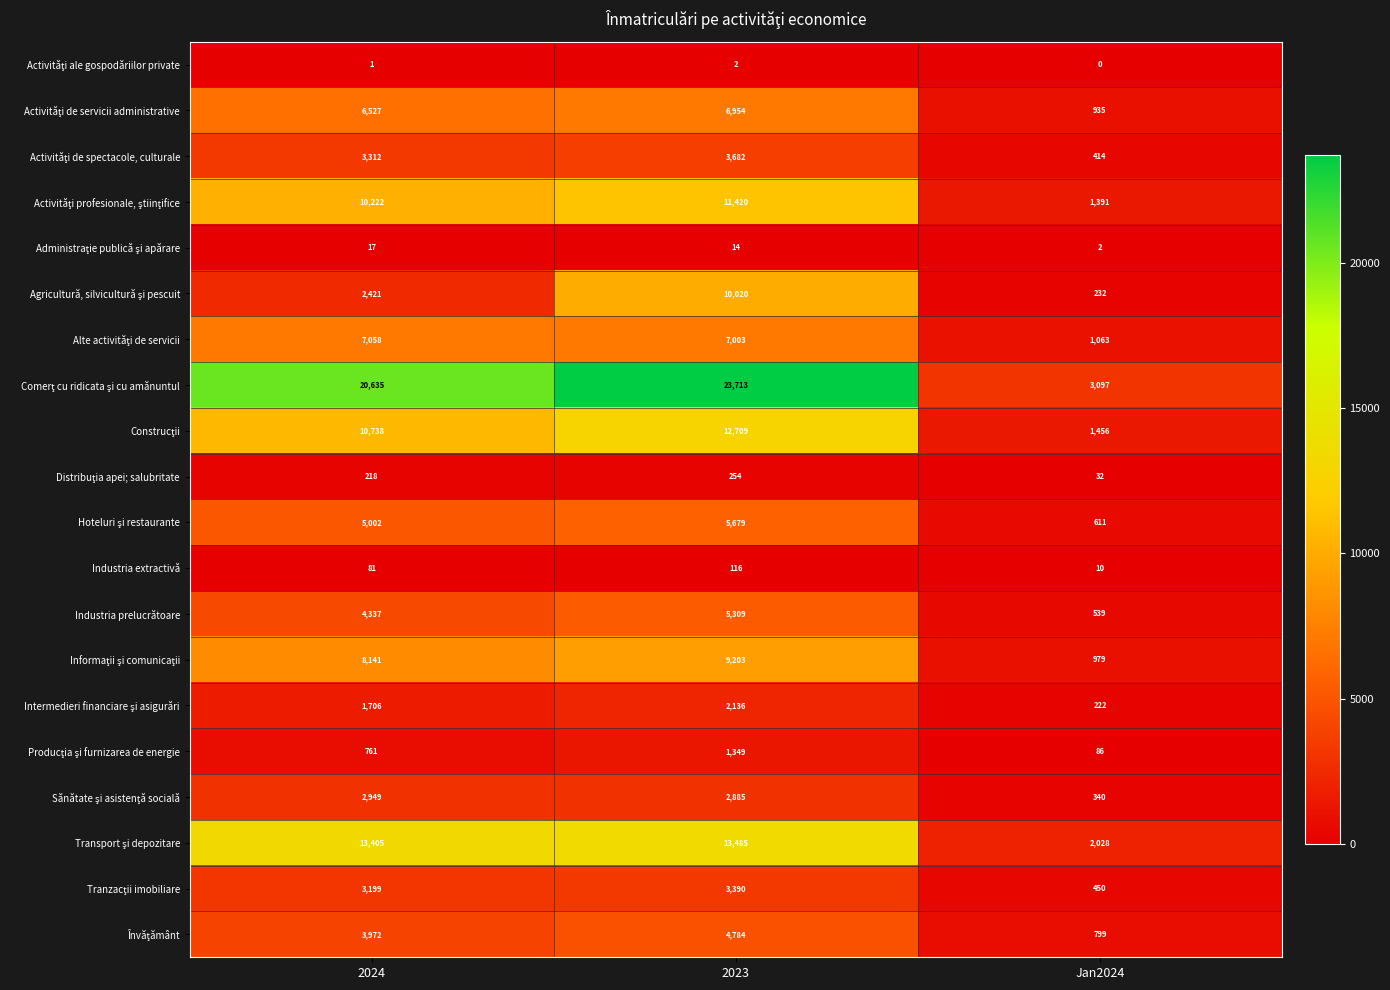

What is the spread (max minus min) of values at 2023?

23711